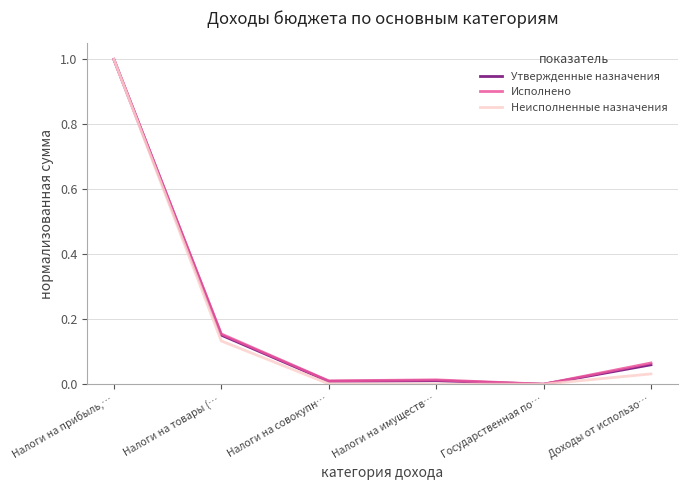

True or false: Неисполненные назначения has a value of 0.0 at Государственная по….

True